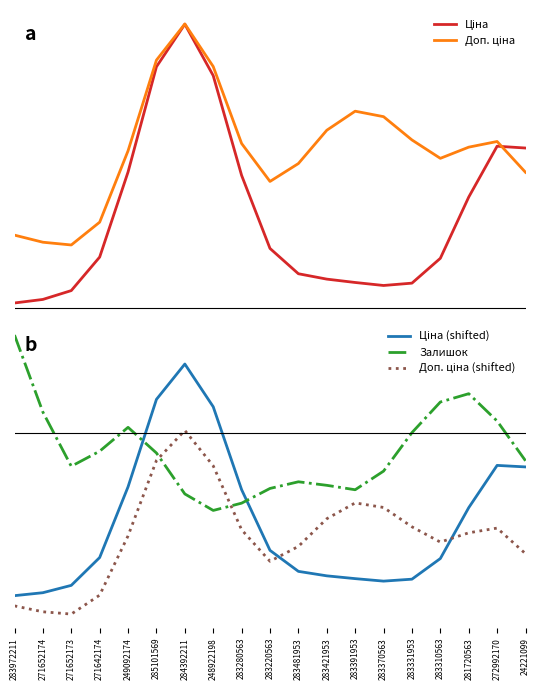

Which label corresponds to the smallest value in the chart?

271652173